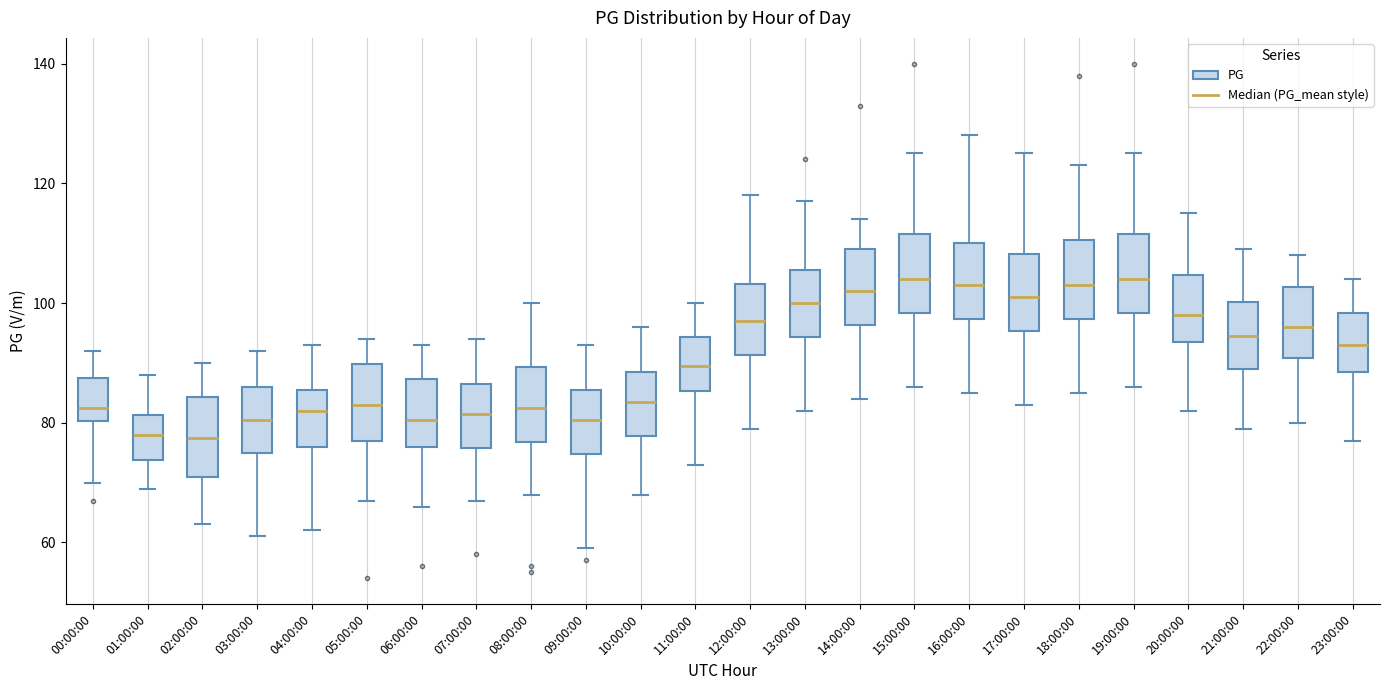

Reading left to right, read every box against the y-axis: the position of its median line, the range the box covers, and the ends of its whiskers. The values are not printed on the chart, so give them approximately, as read against the axis.

00:00:00: median 82, box 80 to 88, whiskers 70 to 92
01:00:00: median 78, box 74 to 82, whiskers 70 to 88
02:00:00: median 78, box 72 to 84, whiskers 64 to 90
03:00:00: median 80, box 76 to 86, whiskers 62 to 92
04:00:00: median 82, box 76 to 86, whiskers 62 to 94
05:00:00: median 84, box 78 to 90, whiskers 68 to 94
06:00:00: median 80, box 76 to 88, whiskers 66 to 94
07:00:00: median 82, box 76 to 86, whiskers 68 to 94
08:00:00: median 82, box 76 to 90, whiskers 68 to 100
09:00:00: median 80, box 74 to 86, whiskers 60 to 94
10:00:00: median 84, box 78 to 88, whiskers 68 to 96
11:00:00: median 90, box 86 to 94, whiskers 74 to 100
12:00:00: median 98, box 92 to 104, whiskers 80 to 118
13:00:00: median 100, box 94 to 106, whiskers 82 to 118
14:00:00: median 102, box 96 to 110, whiskers 84 to 114
15:00:00: median 104, box 98 to 112, whiskers 86 to 126
16:00:00: median 104, box 98 to 110, whiskers 86 to 128
17:00:00: median 102, box 96 to 108, whiskers 84 to 126
18:00:00: median 104, box 98 to 110, whiskers 86 to 124
19:00:00: median 104, box 98 to 112, whiskers 86 to 126
20:00:00: median 98, box 94 to 104, whiskers 82 to 116
21:00:00: median 94, box 90 to 100, whiskers 80 to 110
22:00:00: median 96, box 90 to 102, whiskers 80 to 108
23:00:00: median 94, box 88 to 98, whiskers 78 to 104